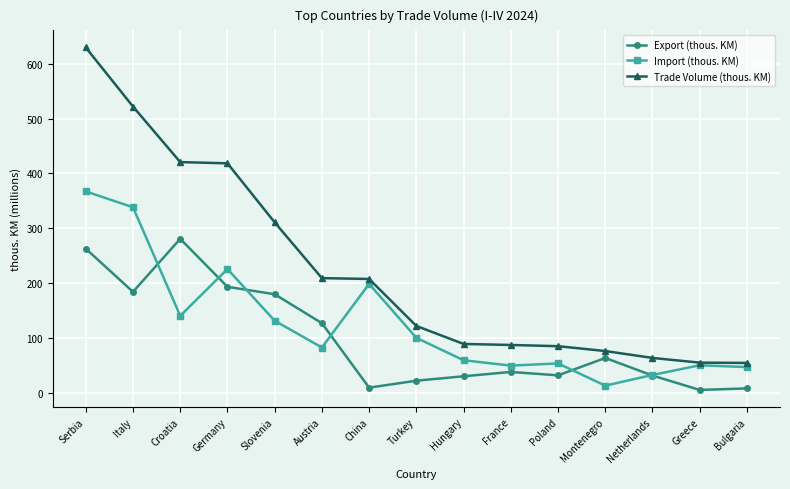

List the series in order of their peak value, lowest first.

Export (thous. KM), Import (thous. KM), Trade Volume (thous. KM)